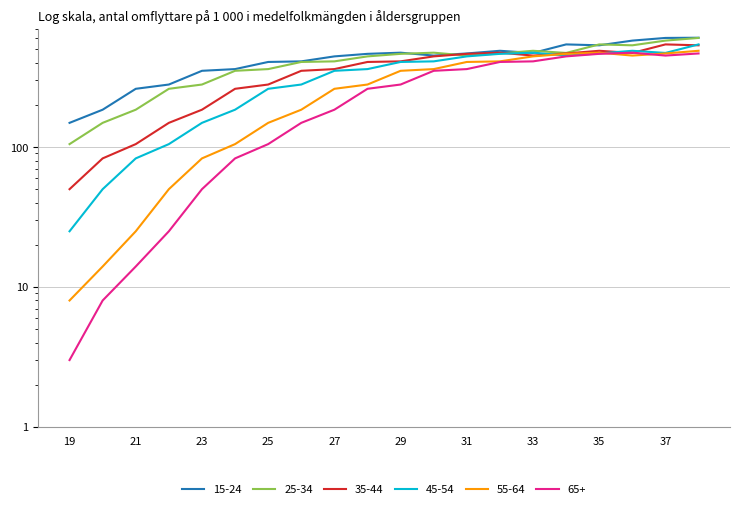

Where is the first local maximum for 45-54?

33